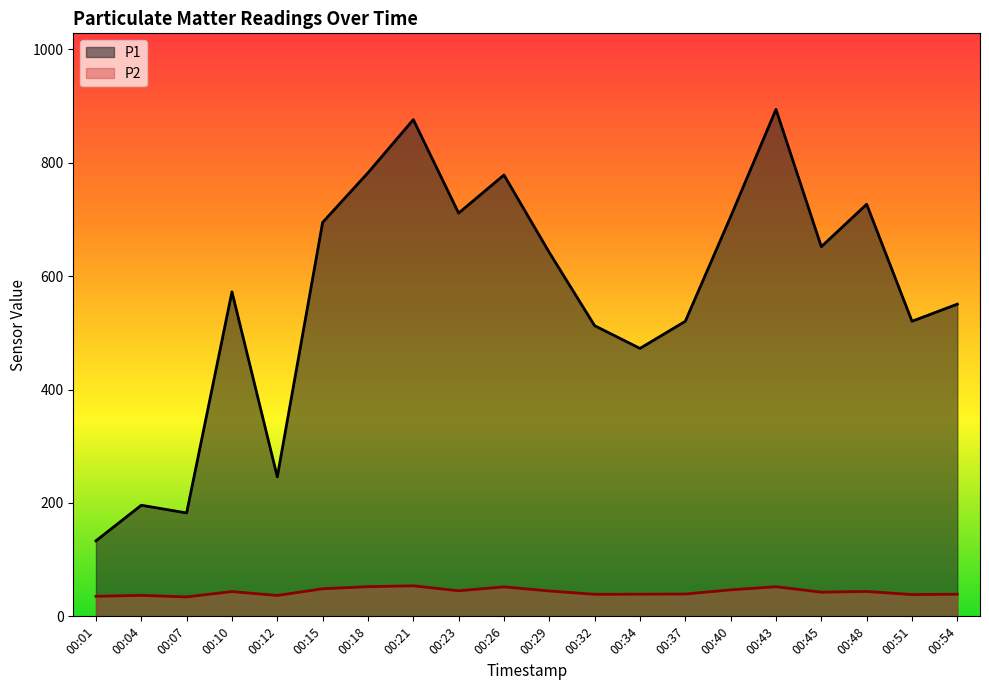

Does the chart have visible grid lines?

No